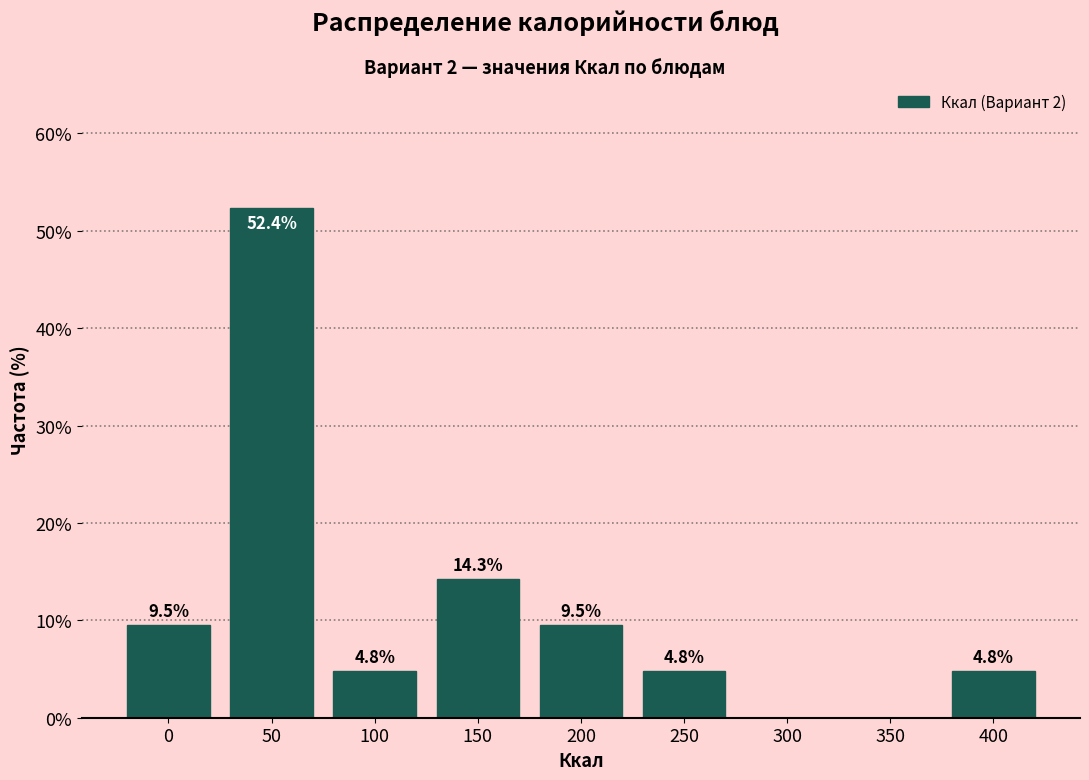

Reading left to right, transcribe all the data shown in this chart.

0=9.5	50=52.4	100=4.8	150=14.3	200=9.5	250=4.8	300=0.0	350=0.0	400=4.8